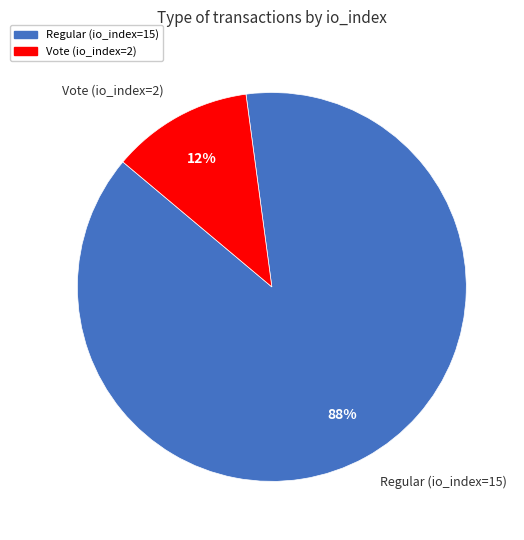

Do Vote (io_index=2) and Regular (io_index=15) together represent more than half of the pie?

Yes